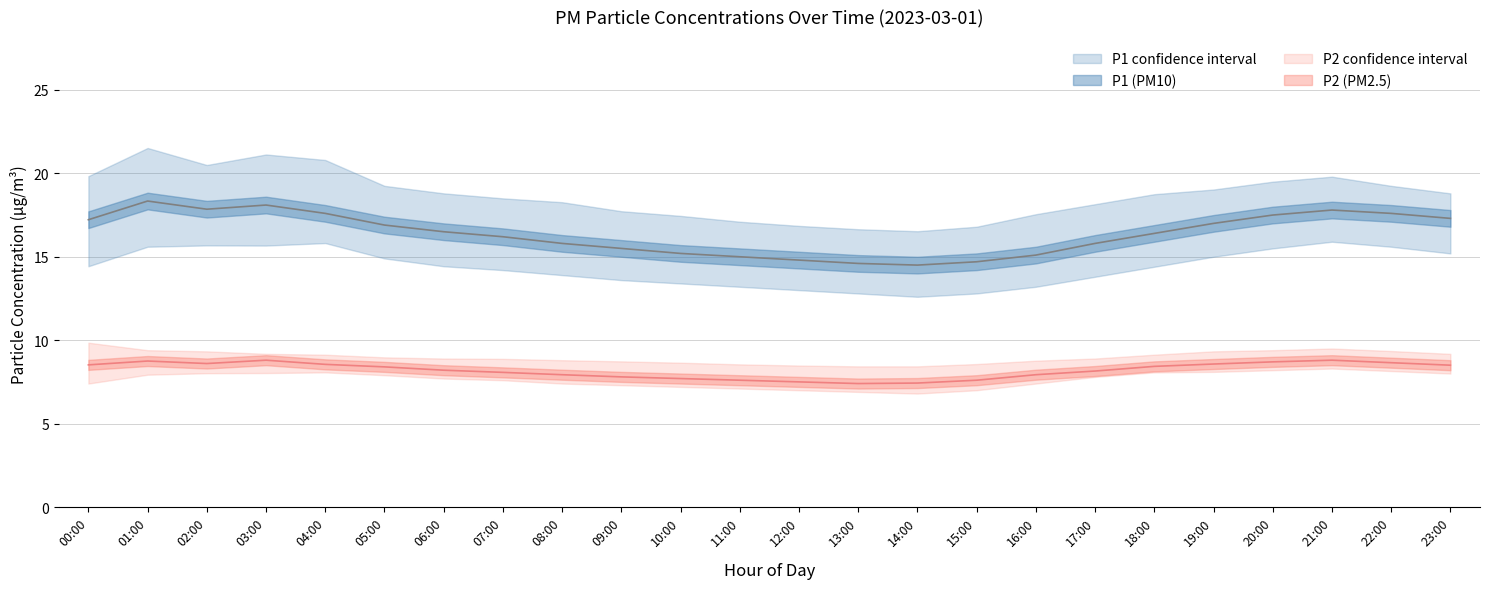

Does the chart have visible grid lines?

Yes